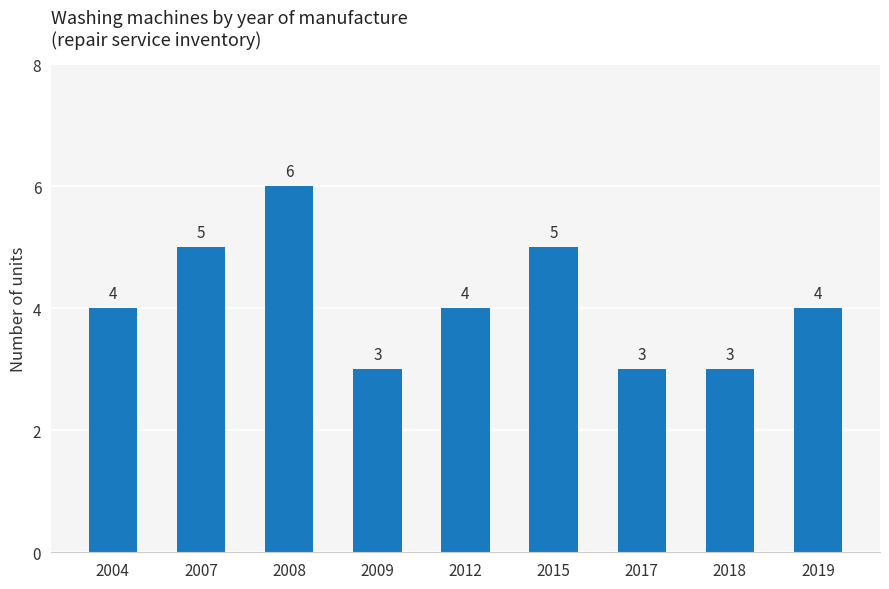

Does the chart contain stacked bars?

No